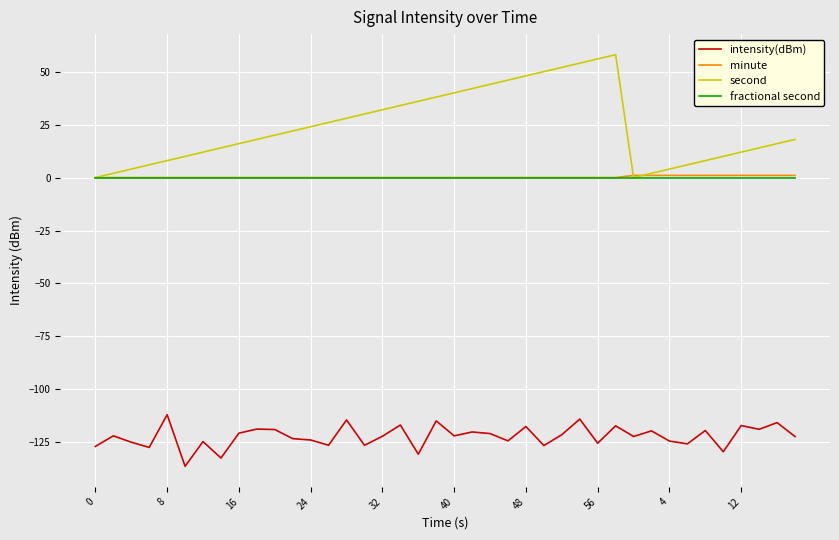

Which series has the widest spread of values?

second